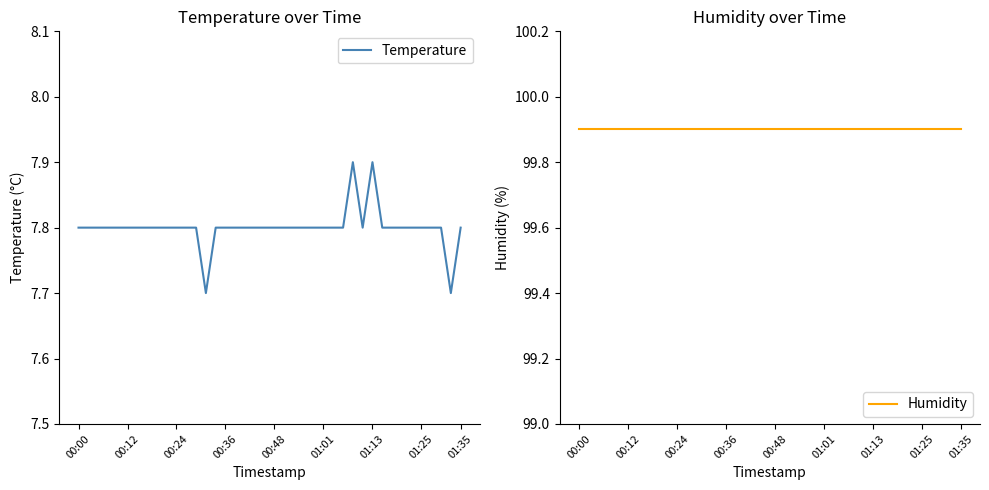

What are all the series names shown in the legend?

Temperature, Humidity